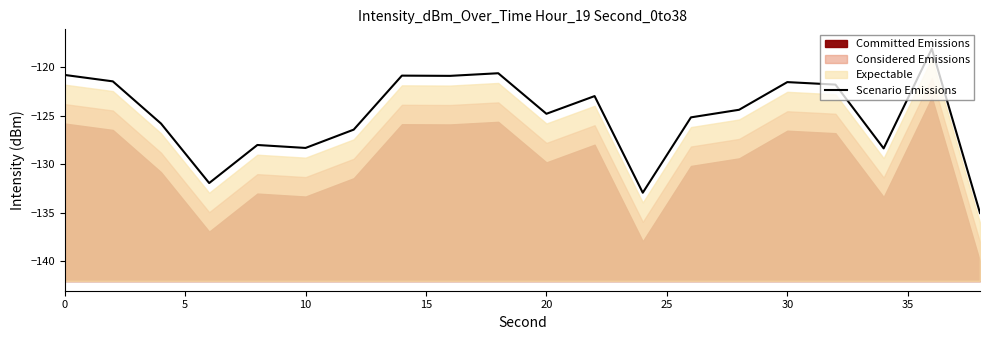

Is it true that Scenario Emissions equals -121.6 at 30?

True